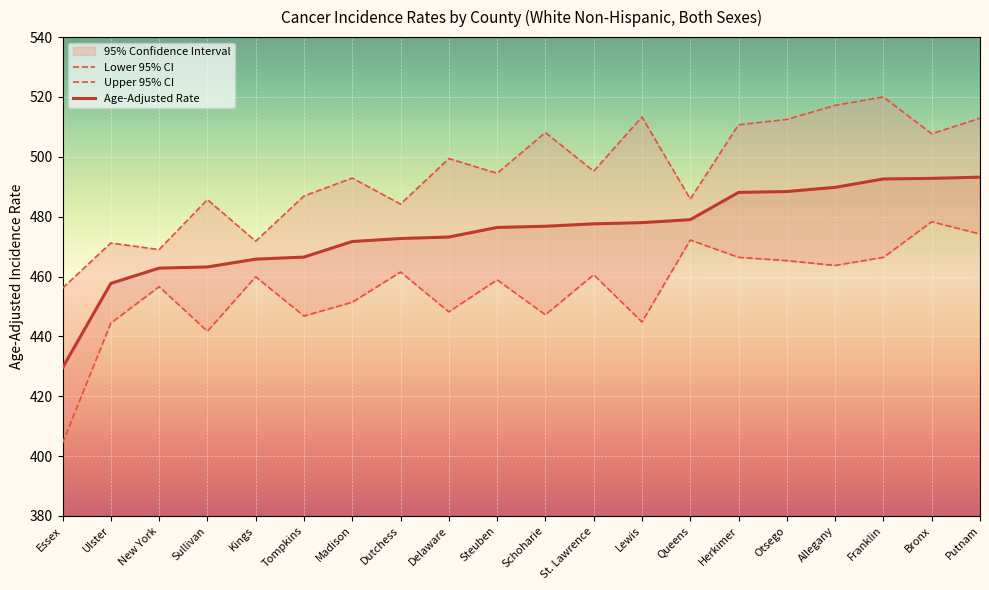

Reading left to right, transcribe all the data shown in this chart.

Lower 95% CI: 404.3	444.4	456.6	441.7	459.9	446.8	451.4	461.5	448.2	458.9	447.2	460.6	444.8	472.2	466.4	465.3	463.7	466.4	478.3	474.2
Upper 95% CI: 456.1	471.2	469.0	485.7	471.8	486.9	492.9	484.2	499.4	494.5	508.1	495.2	513.3	485.9	510.7	512.5	517.2	520.0	507.7	512.9
Age-Adjusted Rate: 429.5	457.7	462.8	463.2	465.8	466.5	471.7	472.7	473.2	476.4	476.8	477.6	478.0	479.0	488.1	488.4	489.8	492.6	492.8	493.2